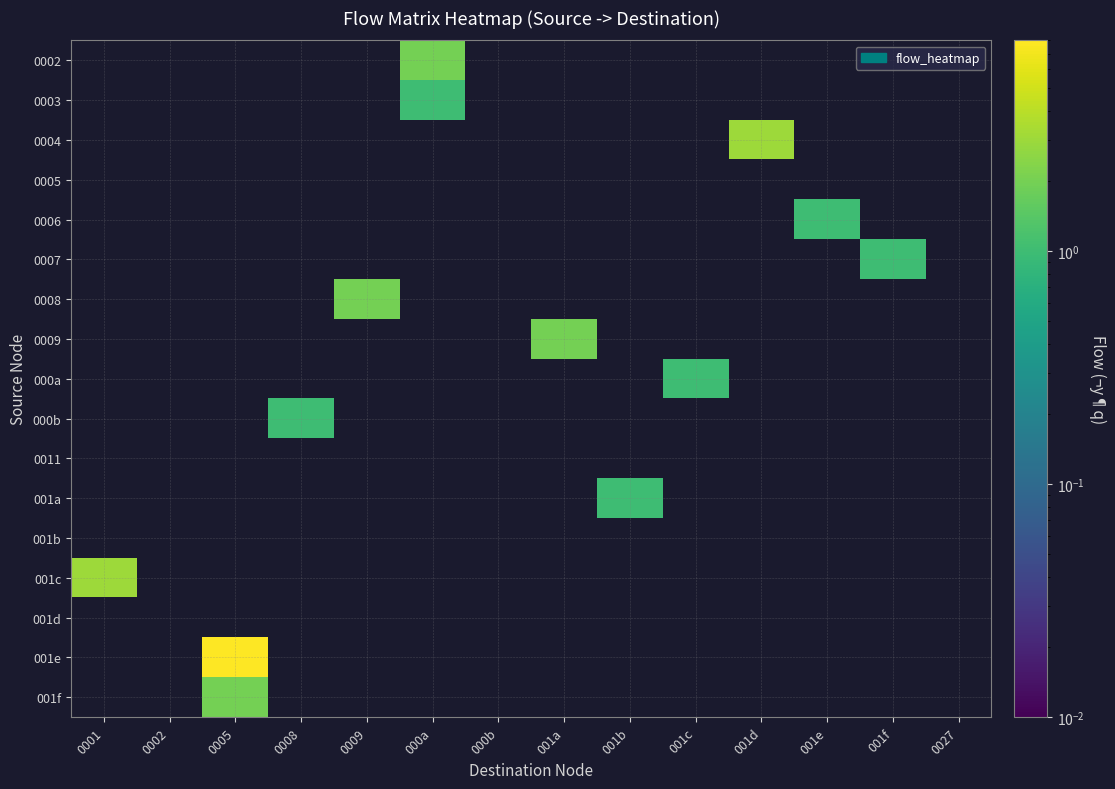

What is the difference between the highest and lowest values at 0001?

3